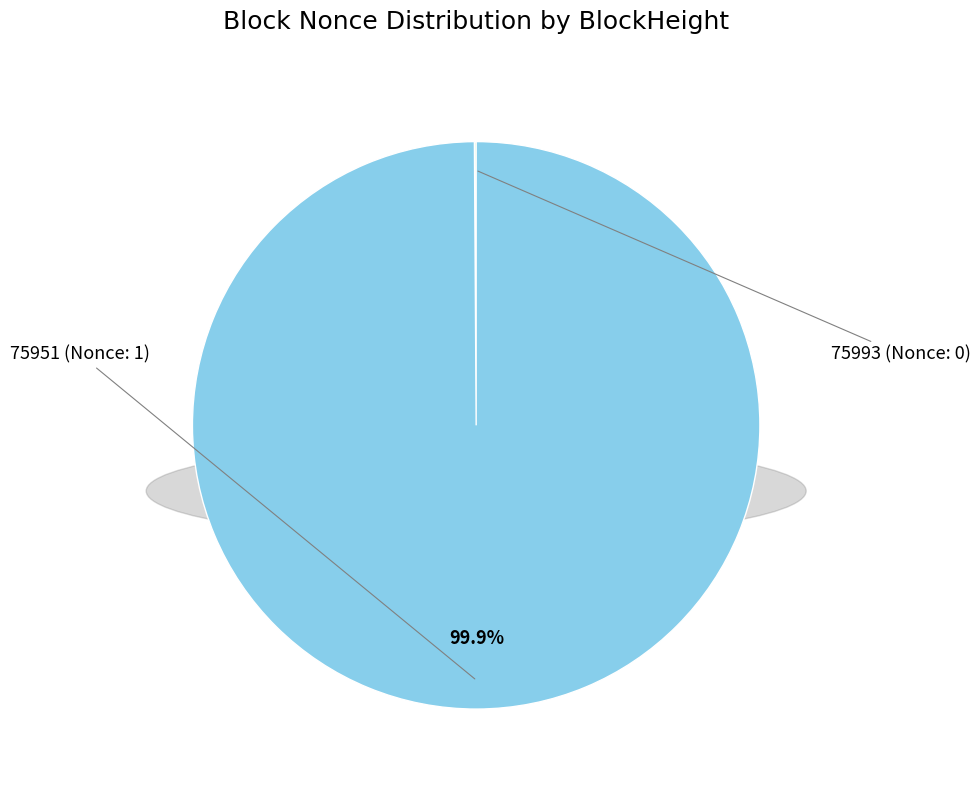

Which slice represents more than half of the pie?

75951